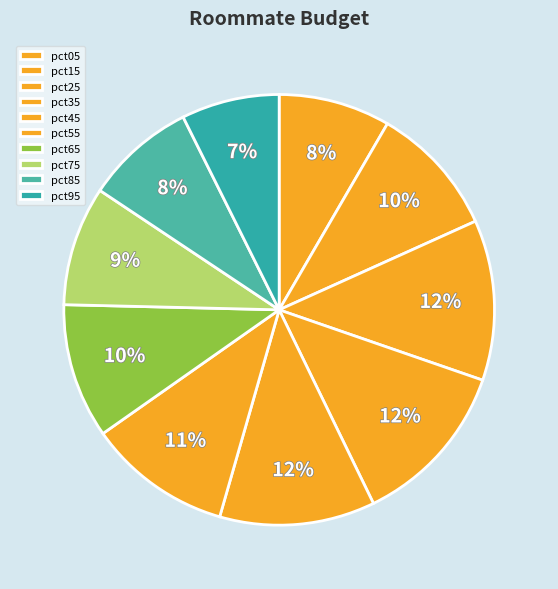

To the nearest percent, what portion does pct35 represent?

12%